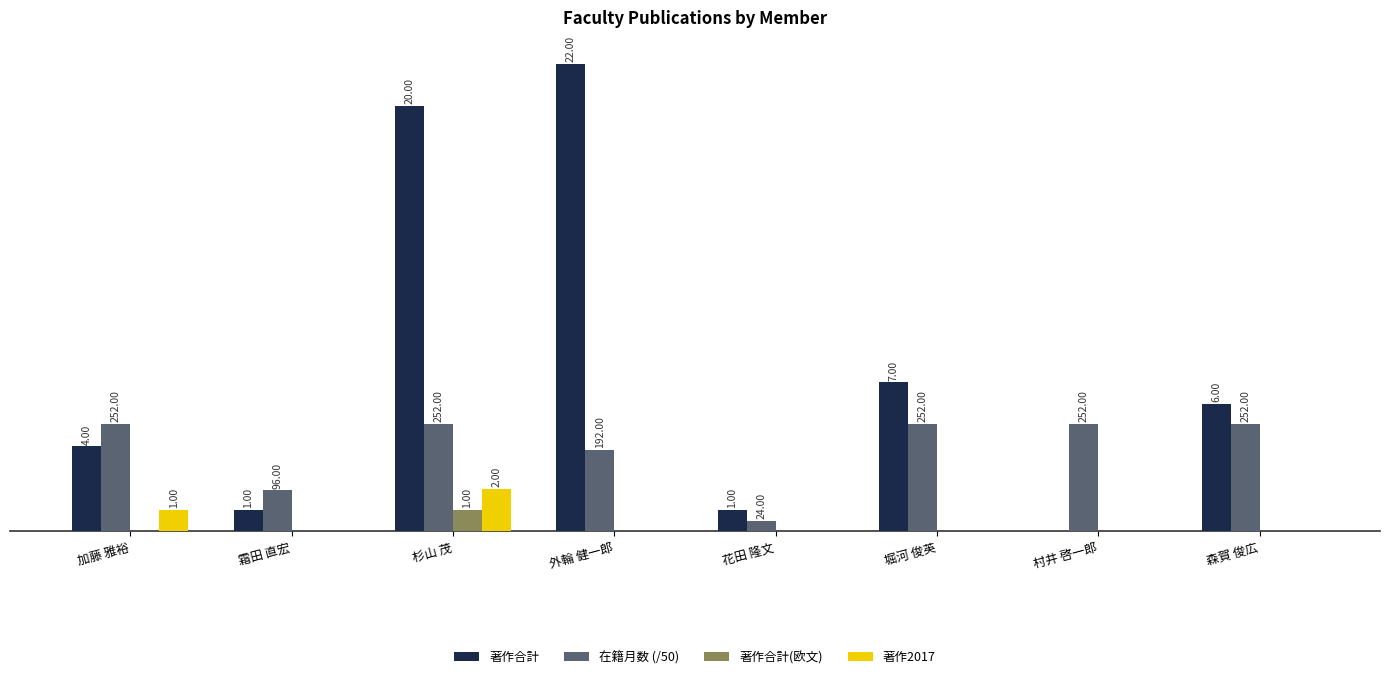

Which series has the largest total across all categories?

著作合計